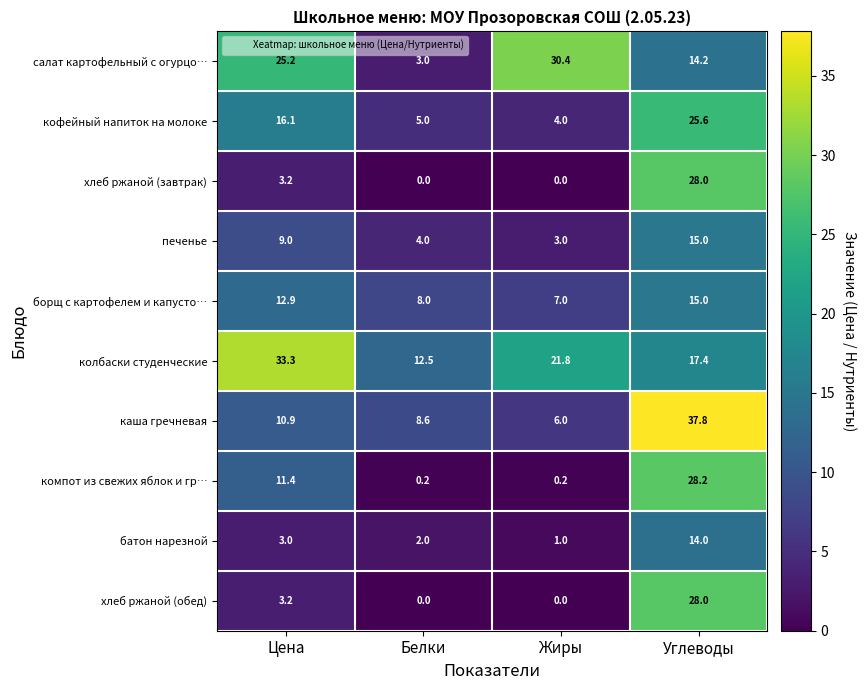

The каша гречневая series shows 14.7 at Цена. True or false?

False